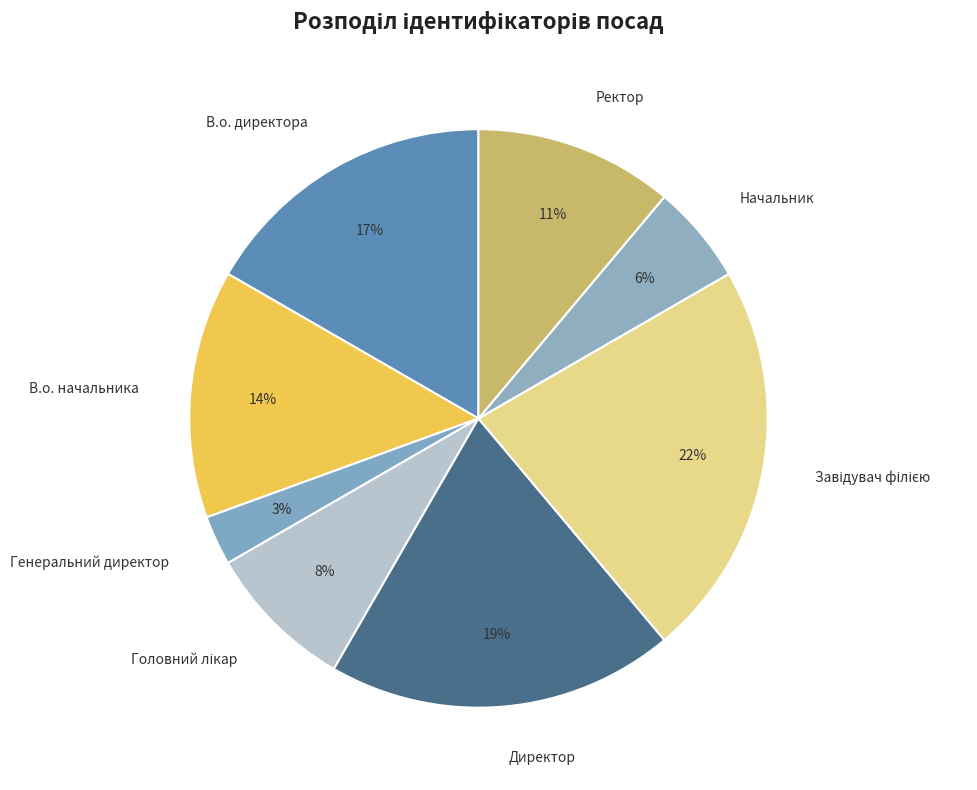

To the nearest percent, what is the average slice percentage?

12%